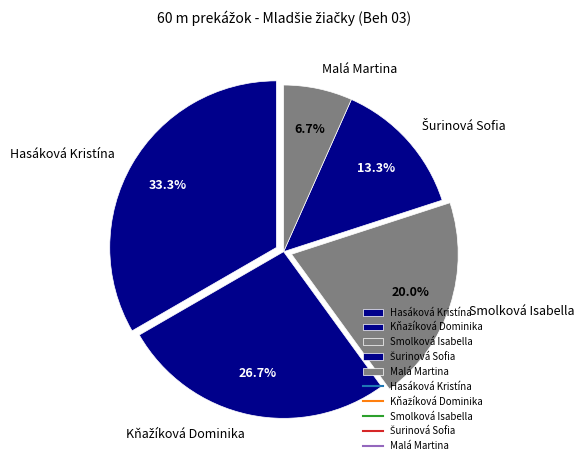

What is the largest slice in the pie chart?

Hasáková Kristína